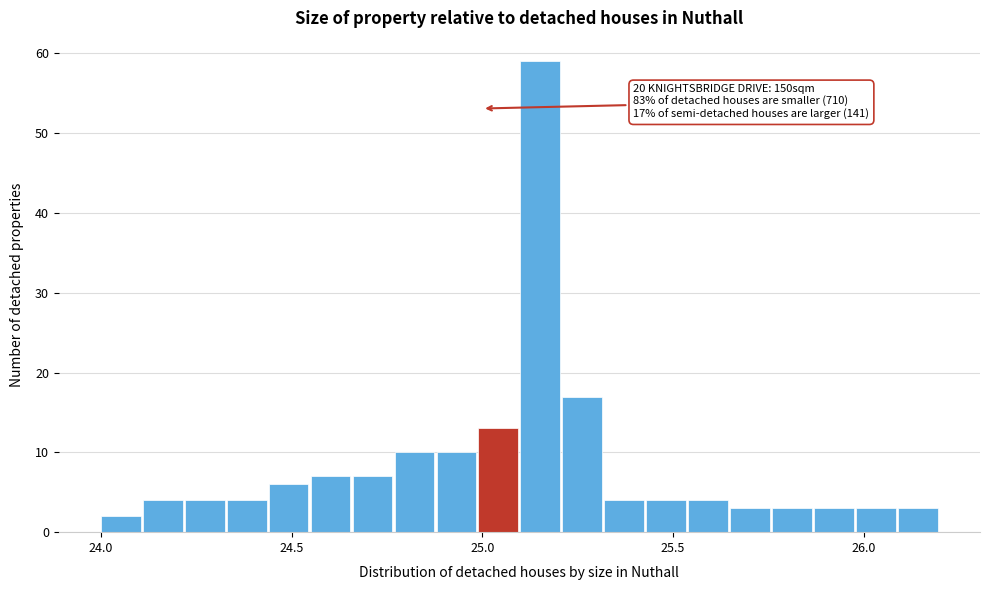

Around what value on the x-axis is the tallest bar? Give the approximate position of its centre, as read against the axis.

25.15